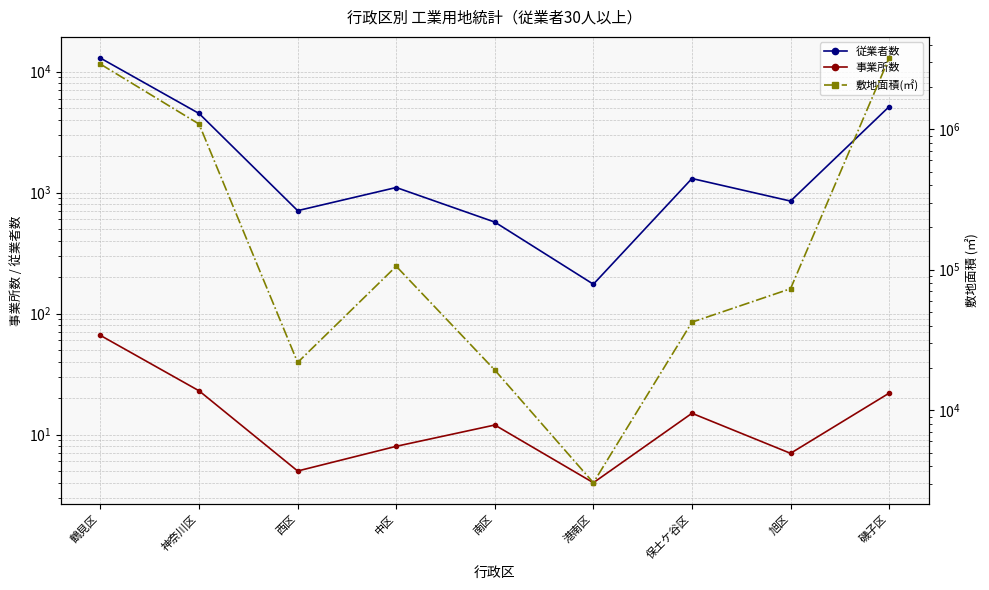

Does the chart have visible grid lines?

Yes